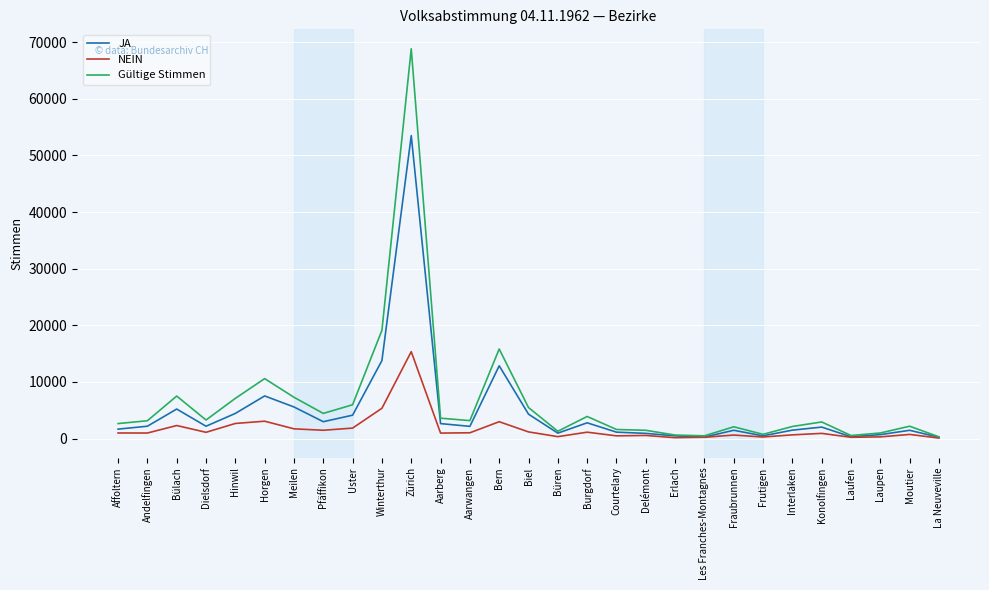

What is the difference between the Gültige Stimmen values at Bern and Dielsdorf?

12541